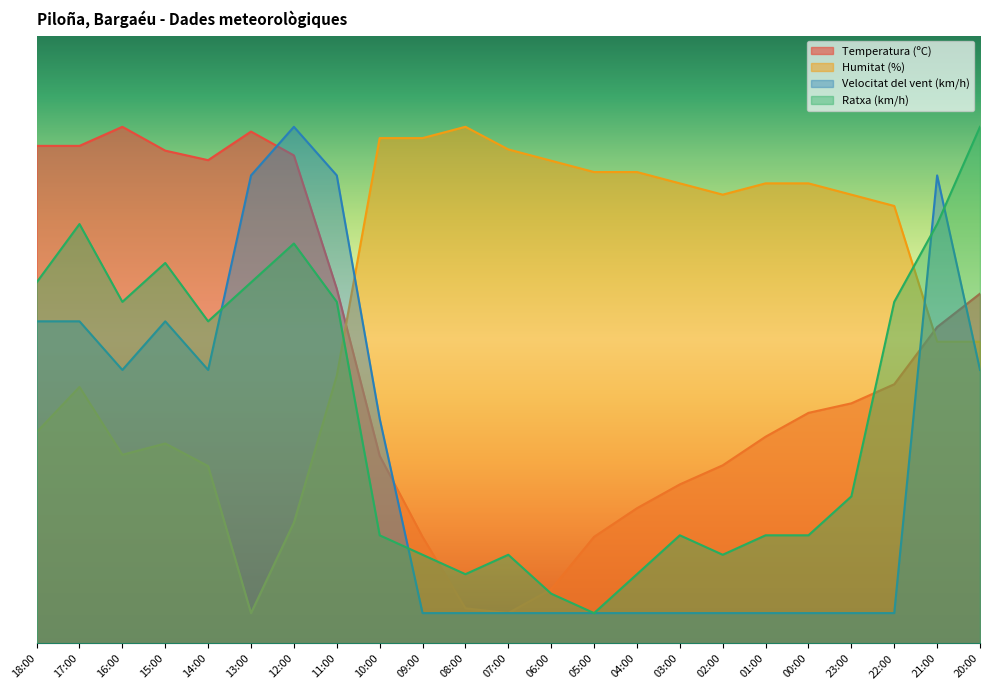

The value of Humitat (%) at 02:00 is 99.2. True or false?

False